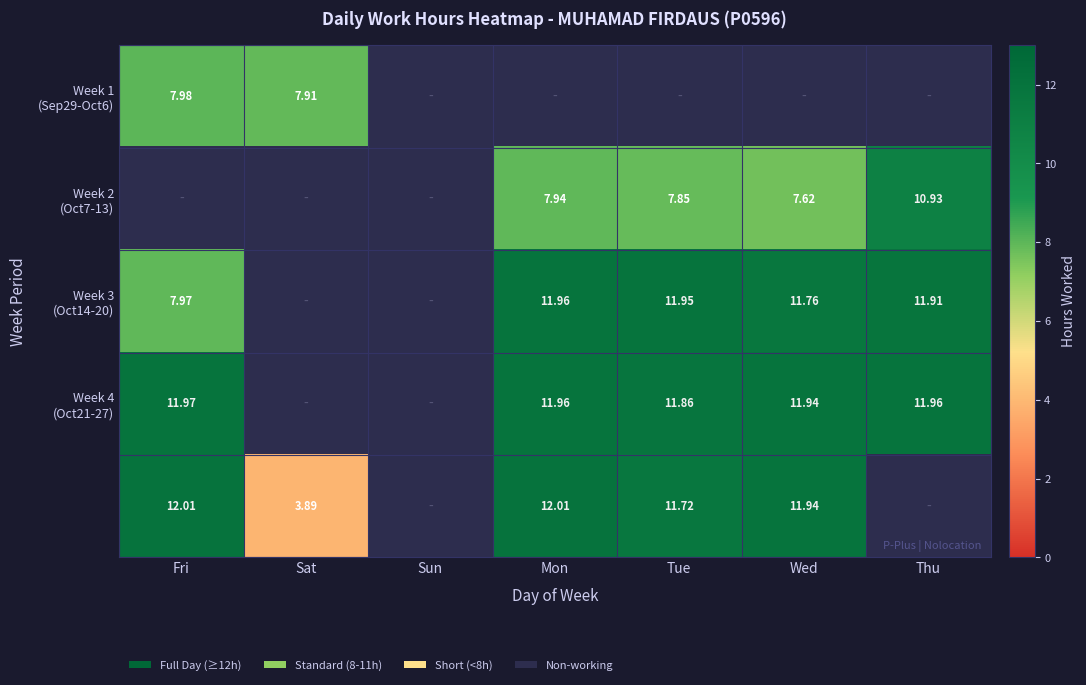

Count the Week 1 (Sep29-Oct6) values in the range 0 to 7.

5